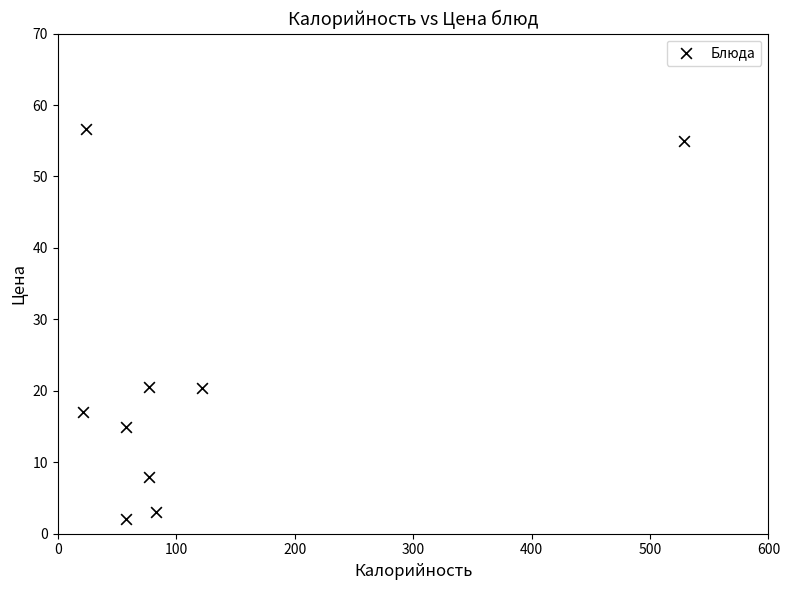

What is the average X value?

116.6